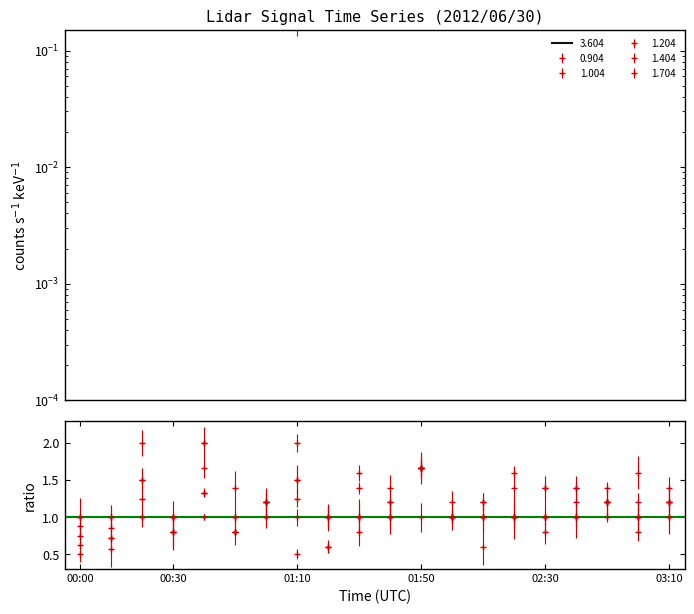

What position from the left is 2012/06/30 02:40?

17